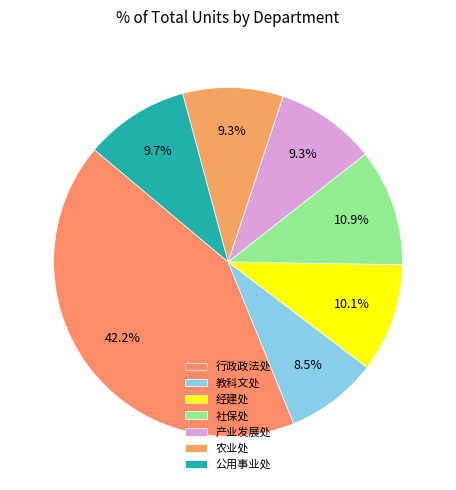

What is the largest slice in the pie chart?

行政政法处